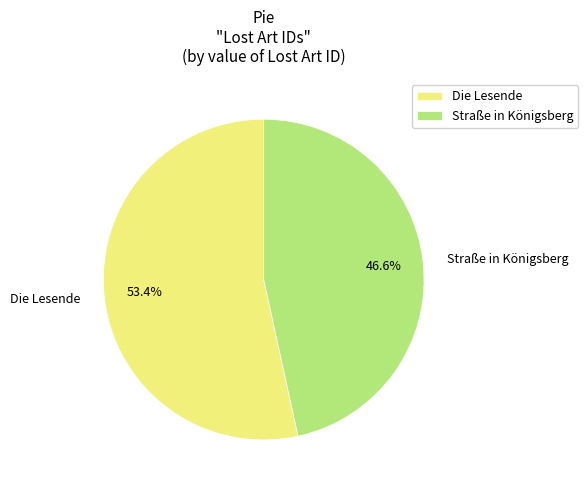

What is the ratio of the value at Straße in Königsberg to the value at Die Lesende?

0.9